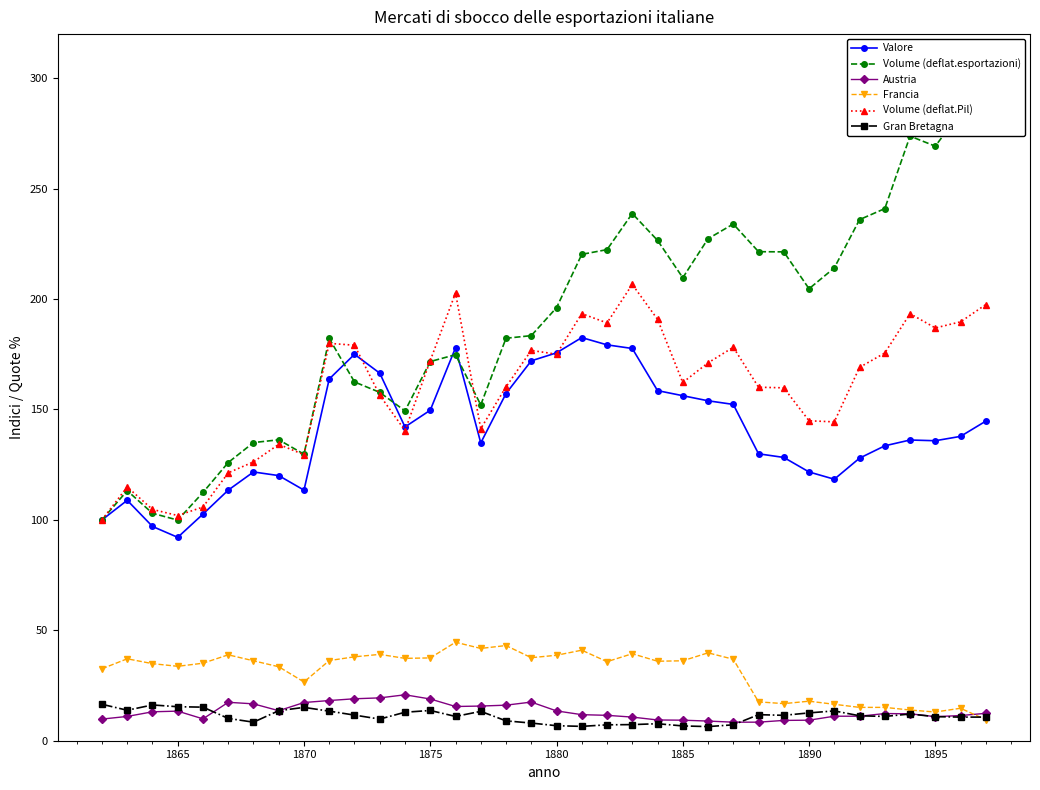

True or false: Austria and Valore cross at least once.

False